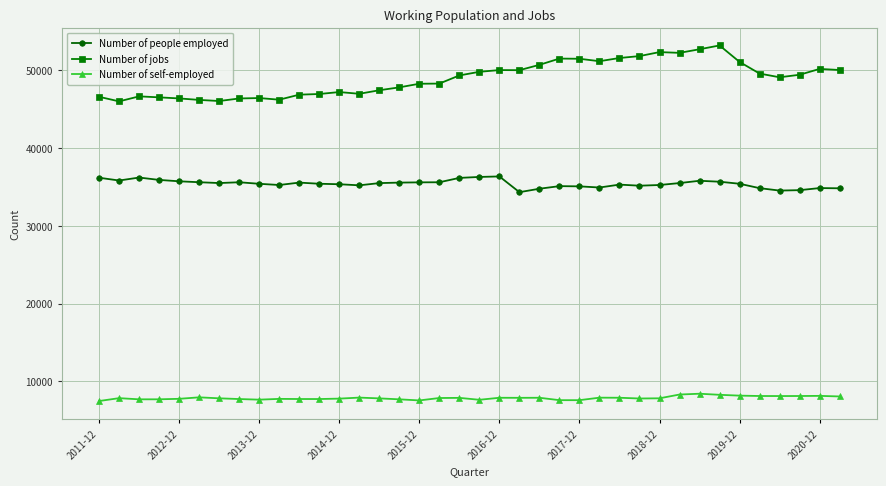

True or false: Number of people employed has more than 2 interior local peaks.

True